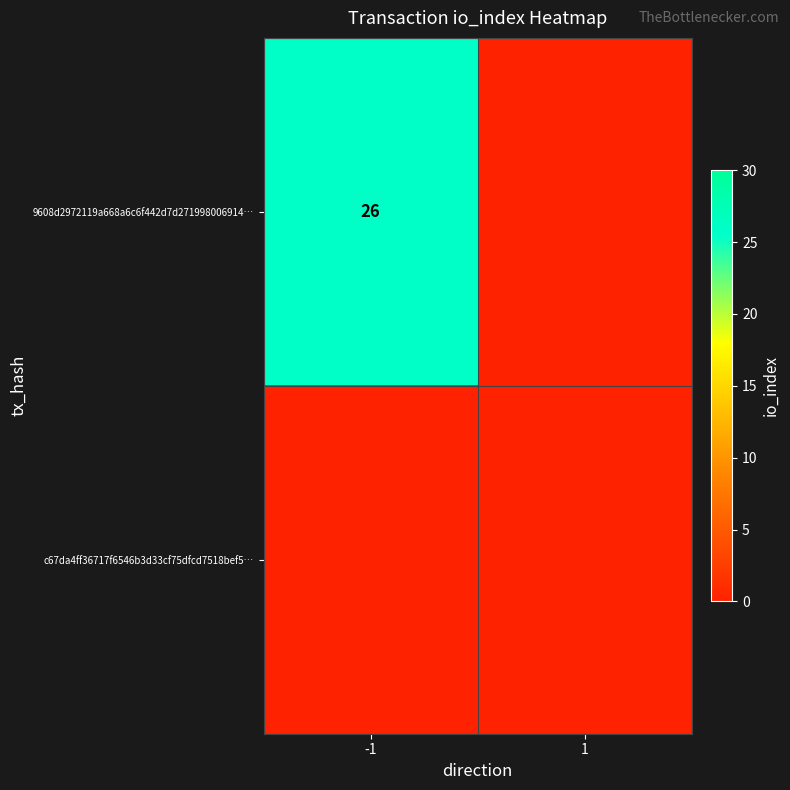

At 1, list the series in order from largest to smallest.

9608d2972119a668a6c6f442d7d271998006914…, c67da4ff36717f6546b3d33cf75dfcd7518bef5…